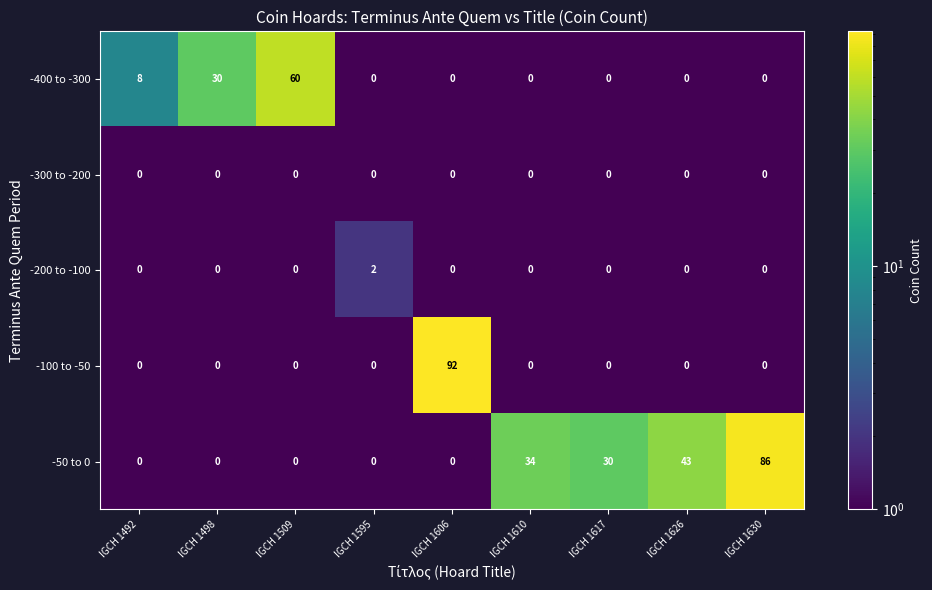

Between IGCH 1606 and IGCH 1617, which series saw the biggest shift?

-100 to -50